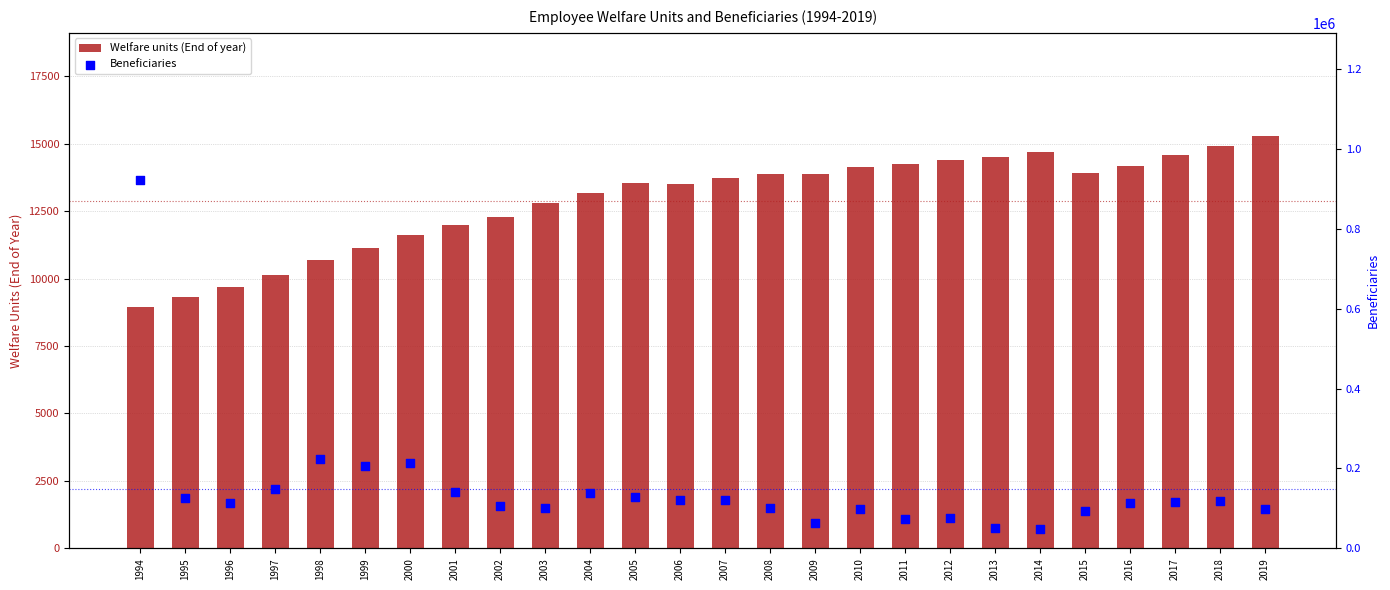

At how many categories does at least one series exceed 50706?

25